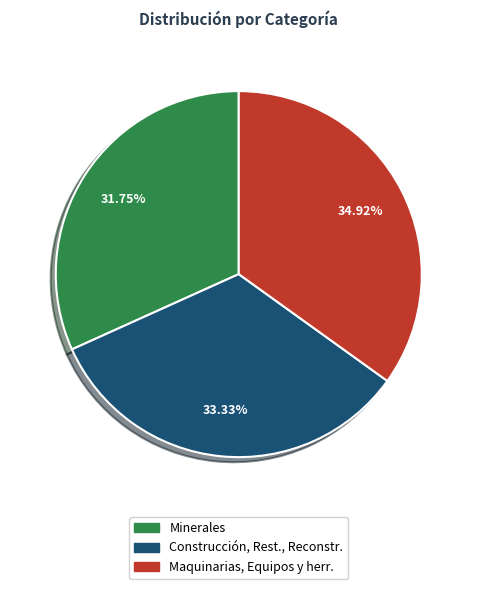

Is there a majority slice in this chart?

No